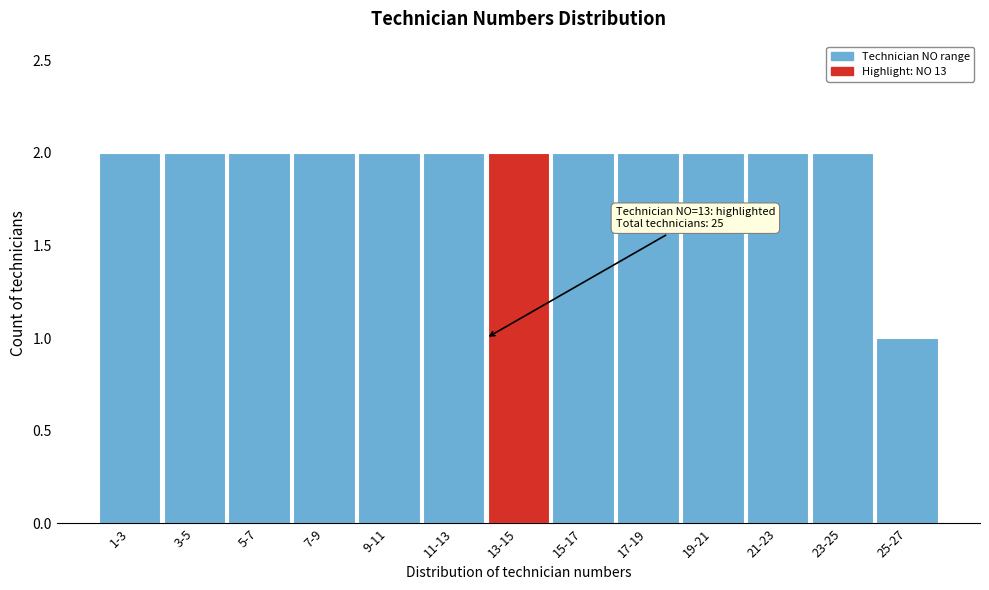

Reading left to right, what are all the values shown in this chart?

2	2	2	2	2	2	2	2	2	2	2	2	1